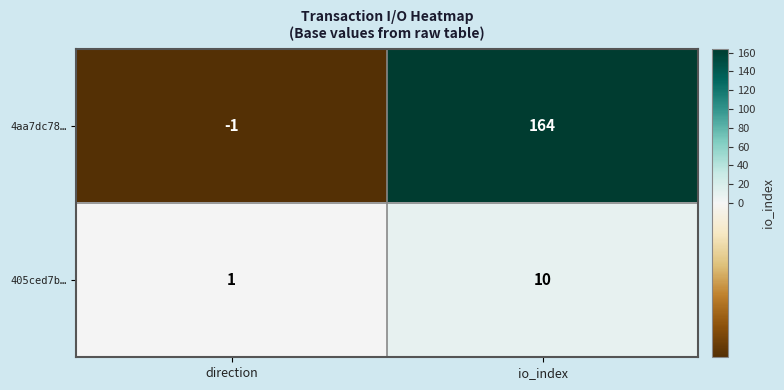

Is it true that 4aa7dc78… equals 164 at io_index?

True